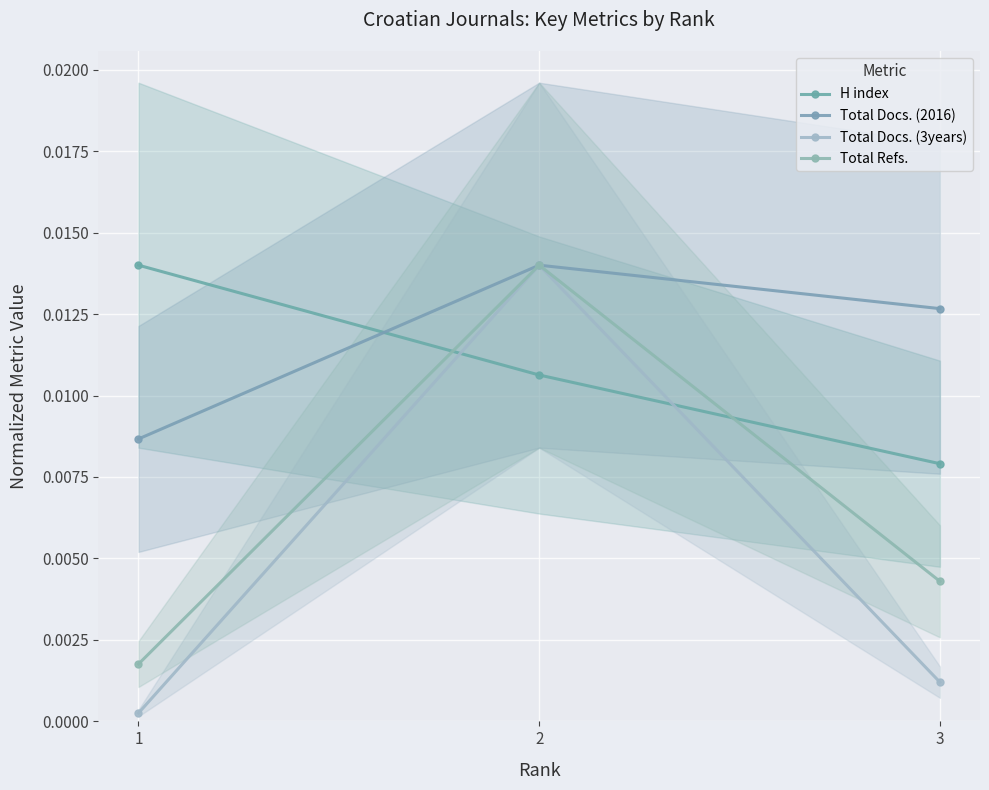

Between 2 and 1, which is larger?

1